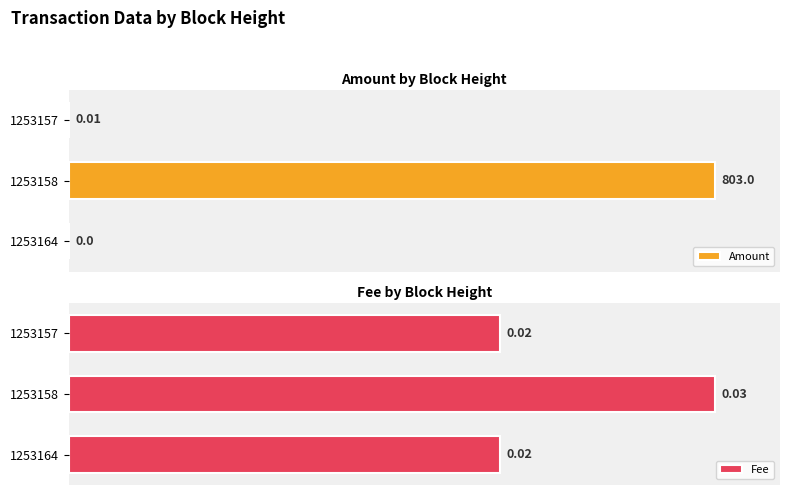

How many positive values does the Amount series have?

2